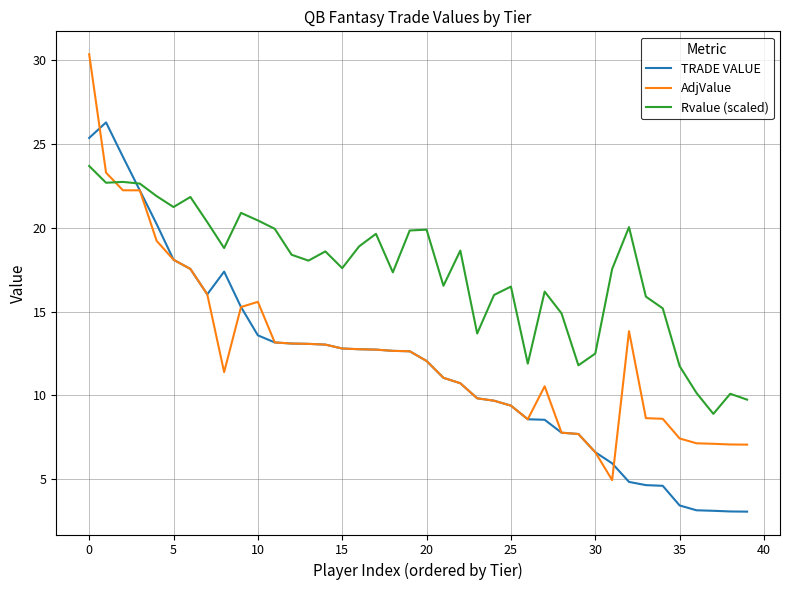

What is the maximum value for Rvalue (scaled)?

23.7